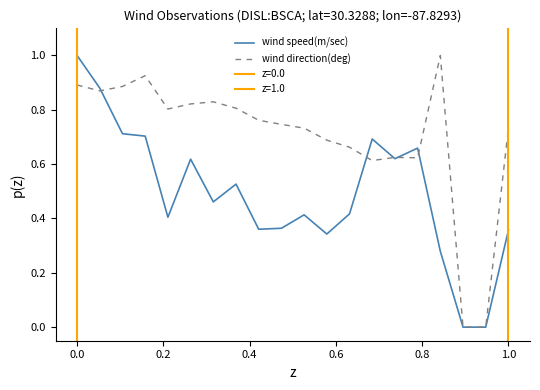

Reading left to right, transcribe all the data shown in this chart.

wind speed(m/sec): 1.0	0.9	0.7	0.7	0.4	0.6	0.5	0.5	0.4	0.4	0.4	0.3	0.4	0.7	0.6	0.7	0.3	0.0	0.0	0.4
wind direction(deg): 0.9	0.9	0.9	0.9	0.8	0.8	0.8	0.8	0.8	0.7	0.7	0.7	0.7	0.6	0.6	0.6	1.0	0.0	0.0	0.7